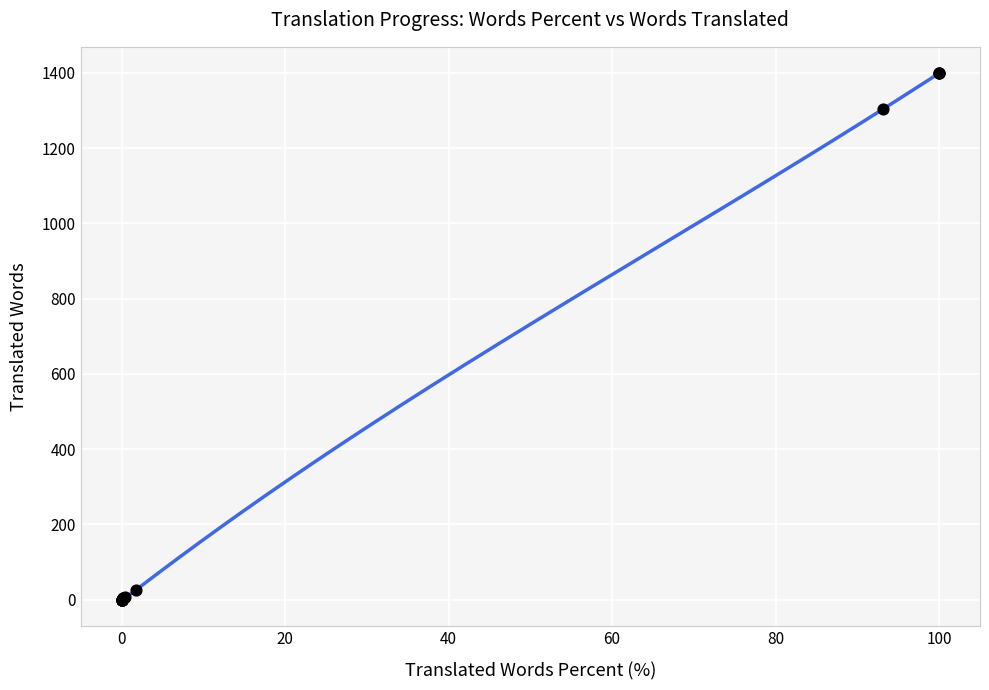

What Y value in the scatter plot is closest to 699?

1303